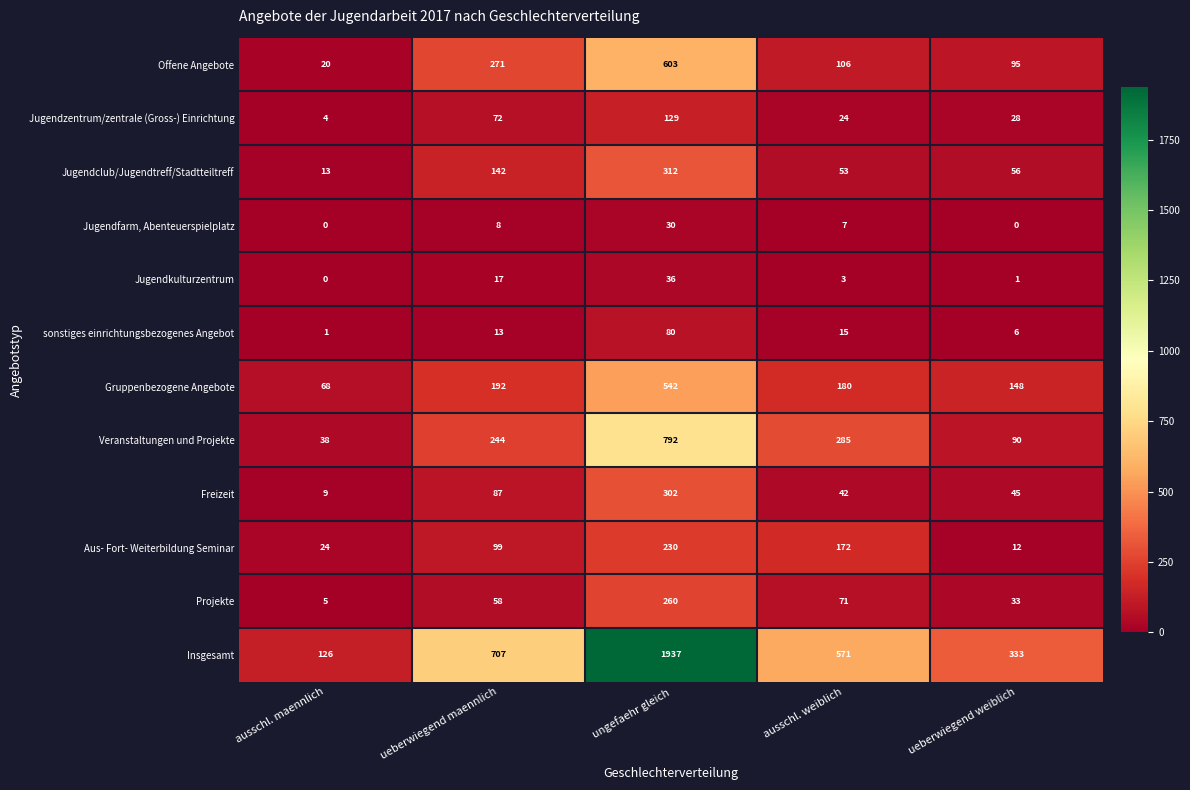

Is it true that Aus- Fort- Weiterbildung Seminar equals 12 at ueberwiegend weiblich?

True